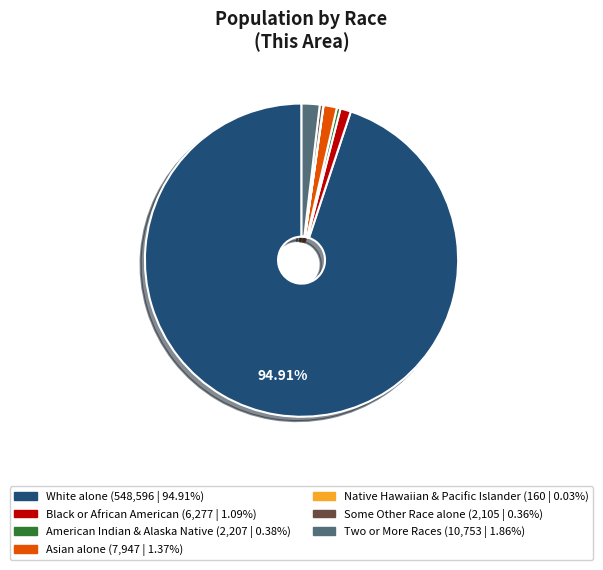

Does any single category account for the majority?

Yes